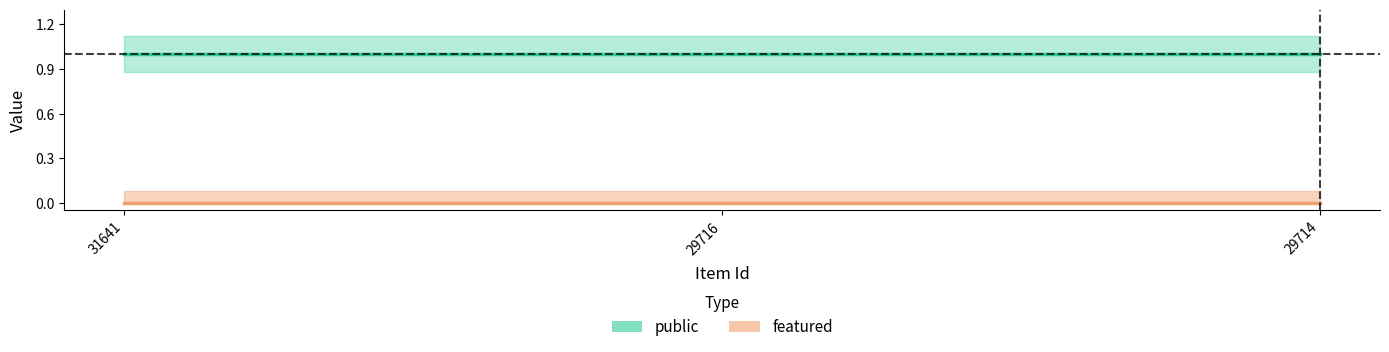

List the series in order of their overall mean, highest first.

public, featured